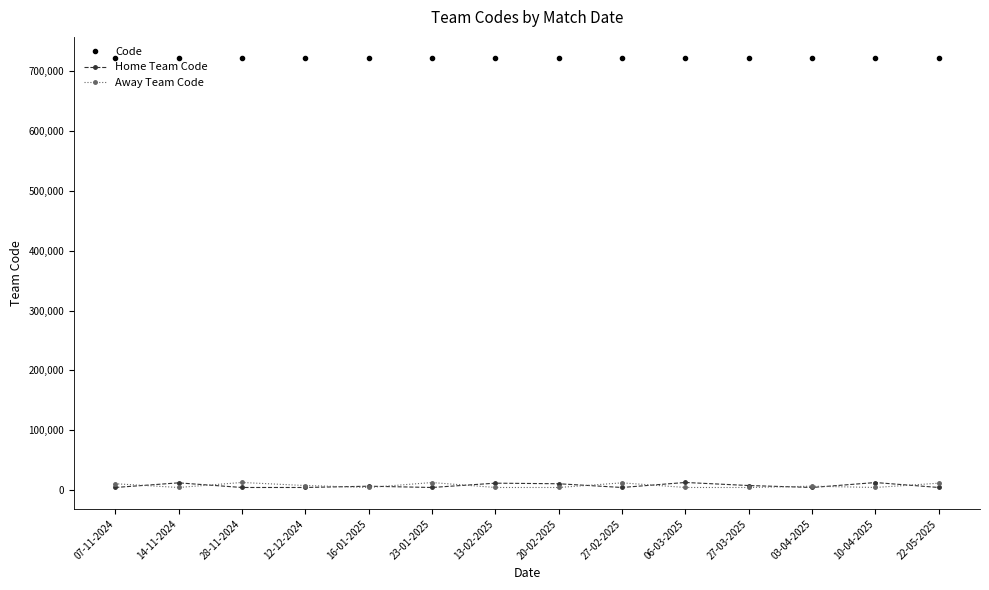

At how many categories does at least one series exceed 412189?

14